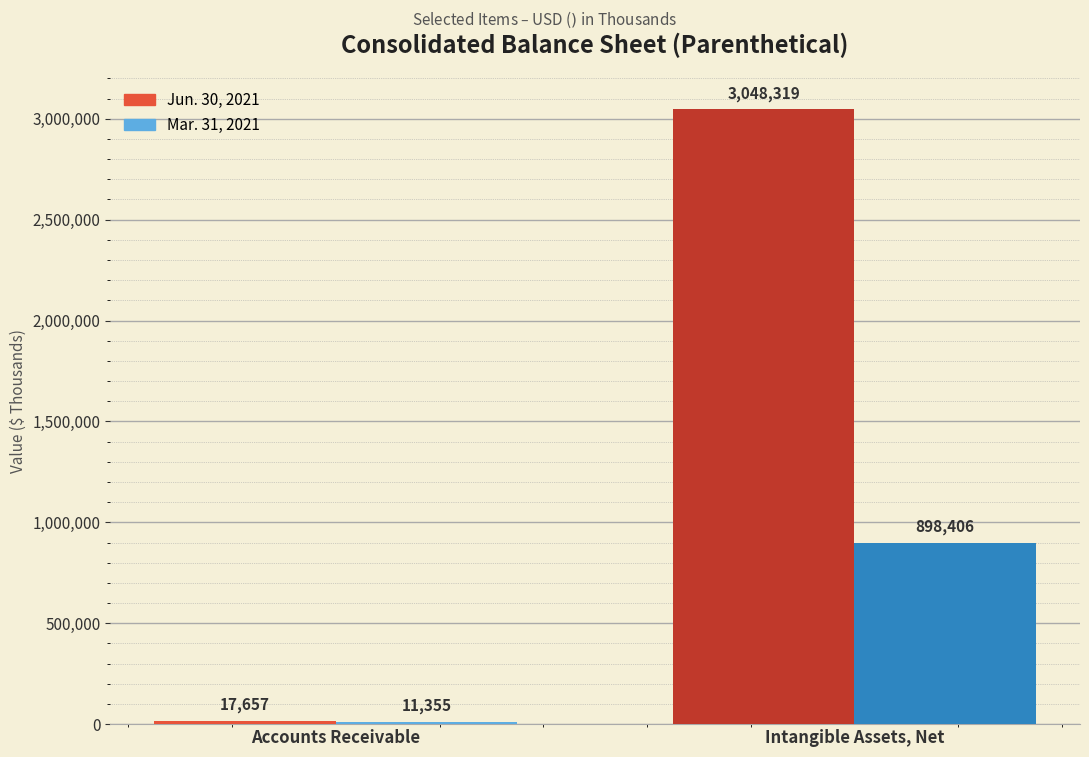

How many categories are shown in the chart?

2